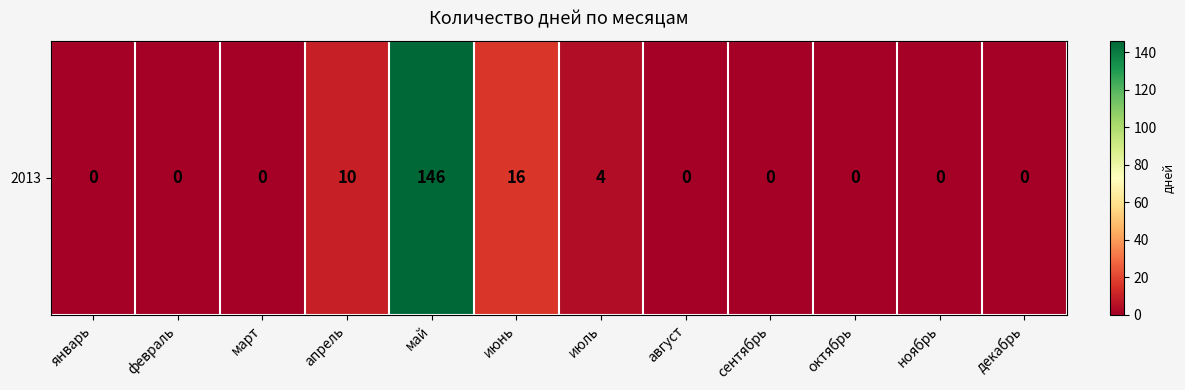

Rank the categories by value from lowest to highest.

январь, февраль, март, август, сентябрь, октябрь, ноябрь, декабрь, июль, апрель, июнь, май